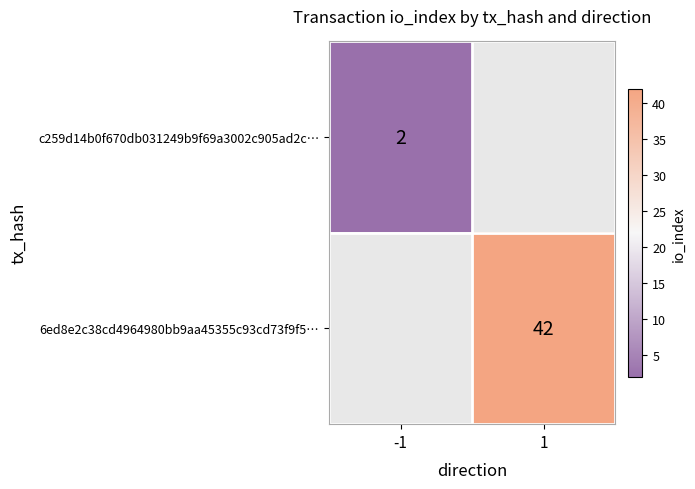

How many categories are shown in the chart?

2